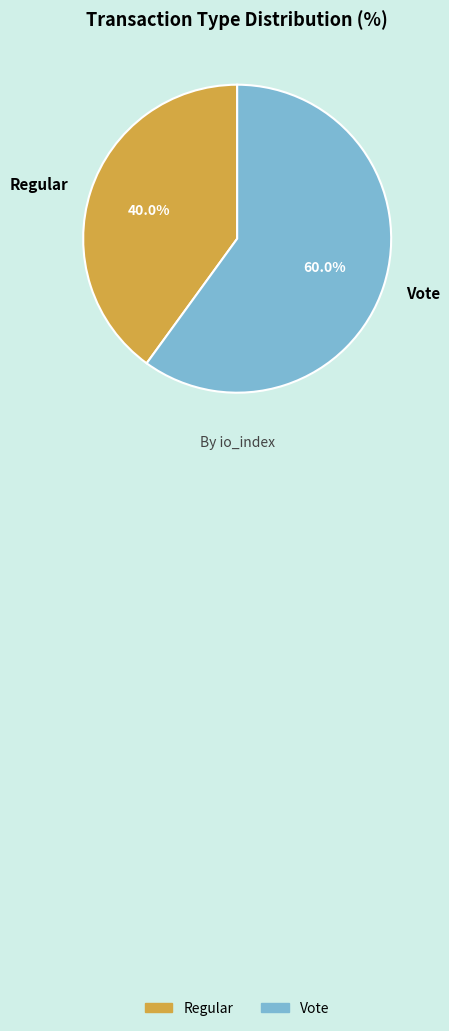

Approximately how many times larger is the value at Vote compared to Regular?

1.5